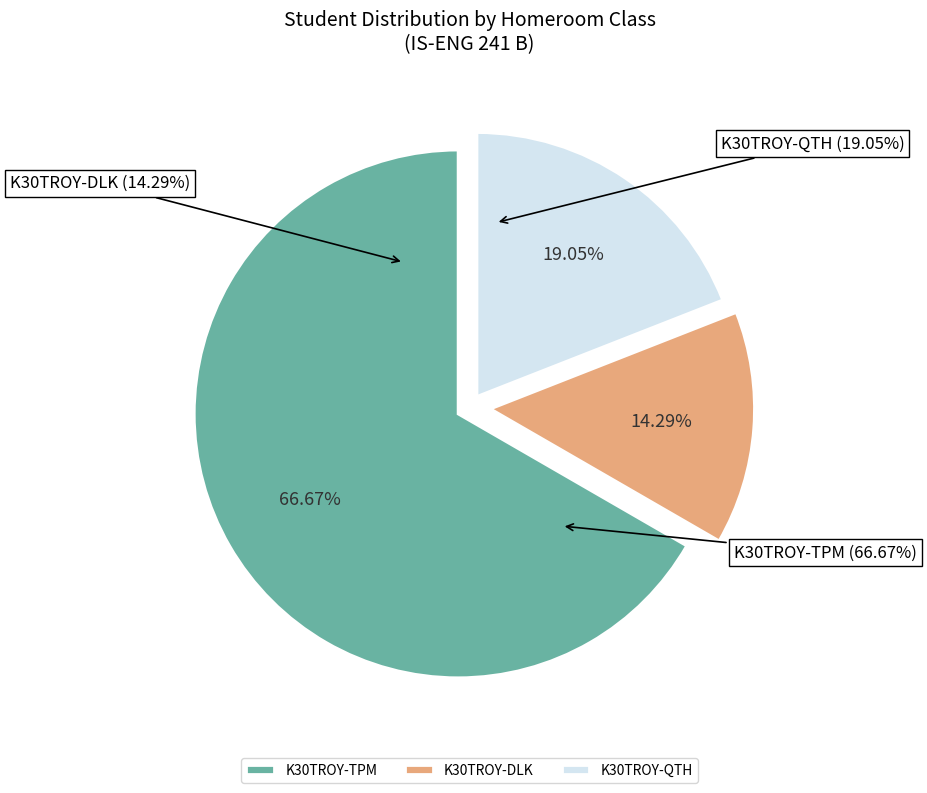

How many slices are in this pie chart?

3